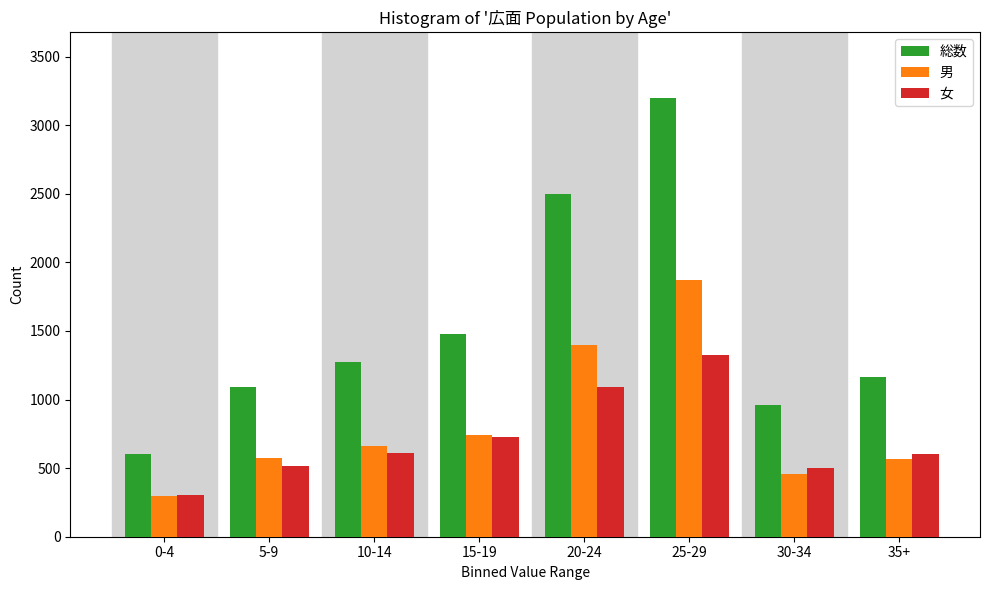

Which series has the largest total across all categories?

総数